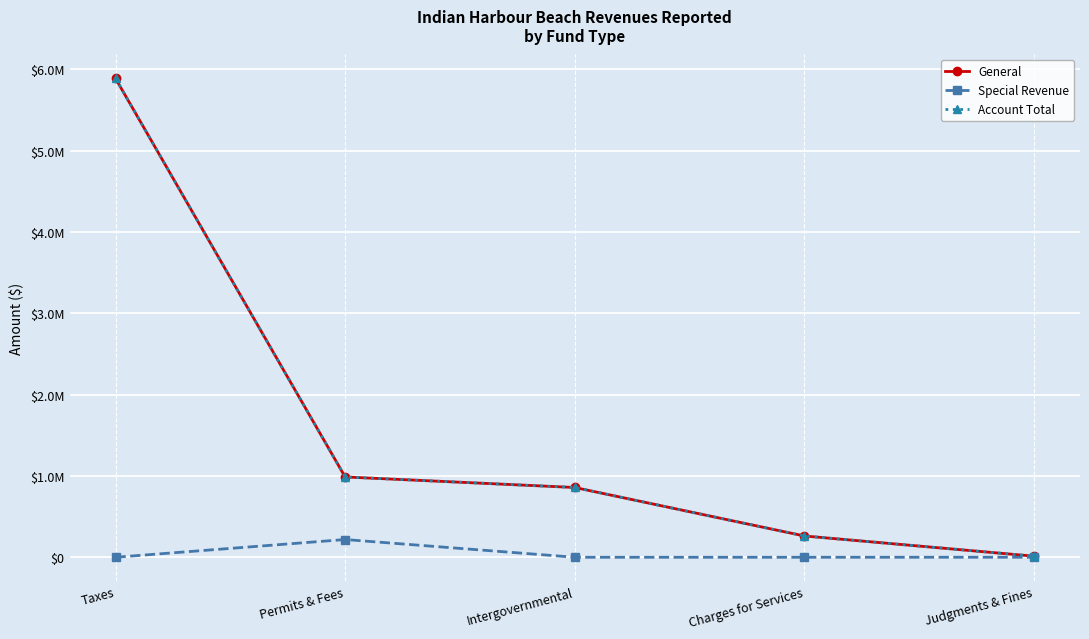

Does the chart have visible grid lines?

Yes